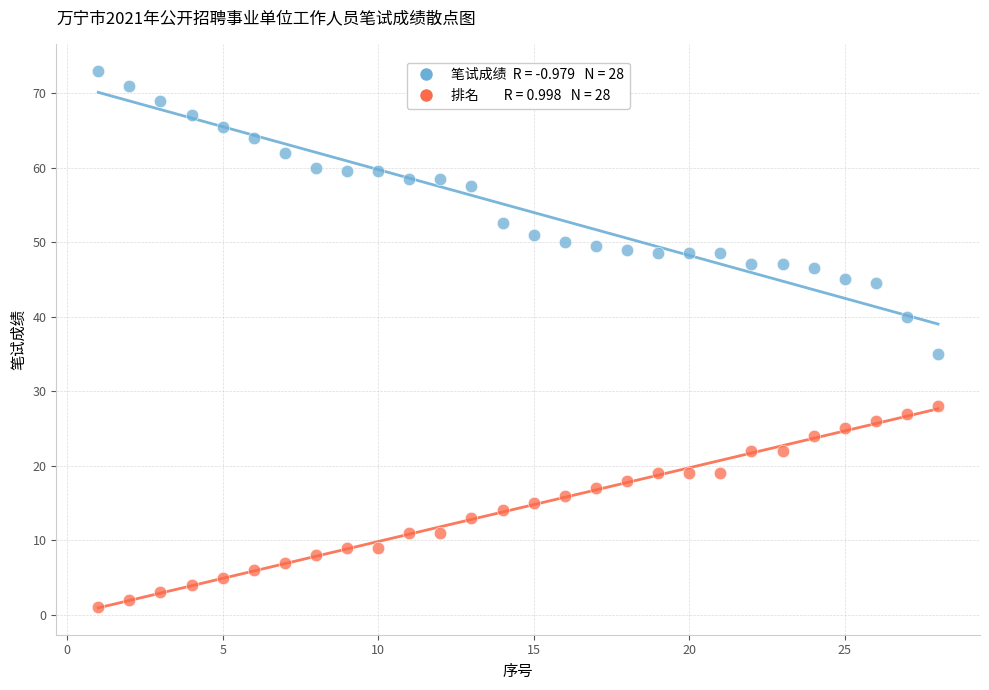

Across all data points, what is the range of X values (max minus min)?

27.0